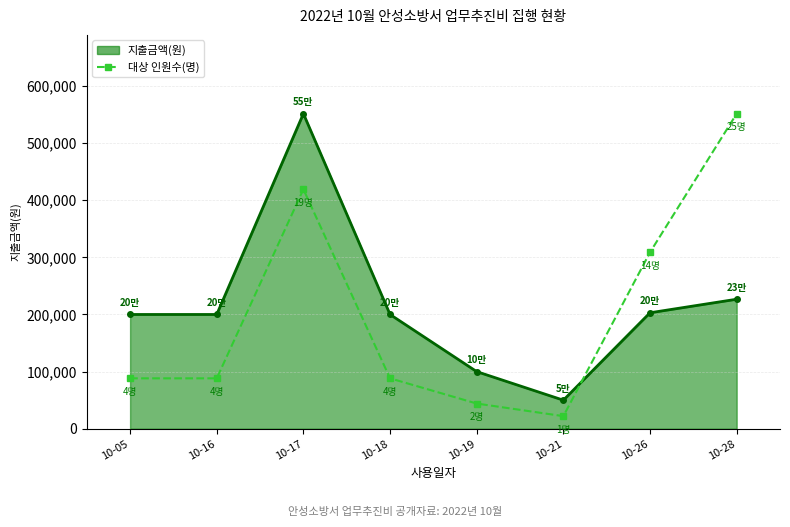

How many series are shown in this chart?

2